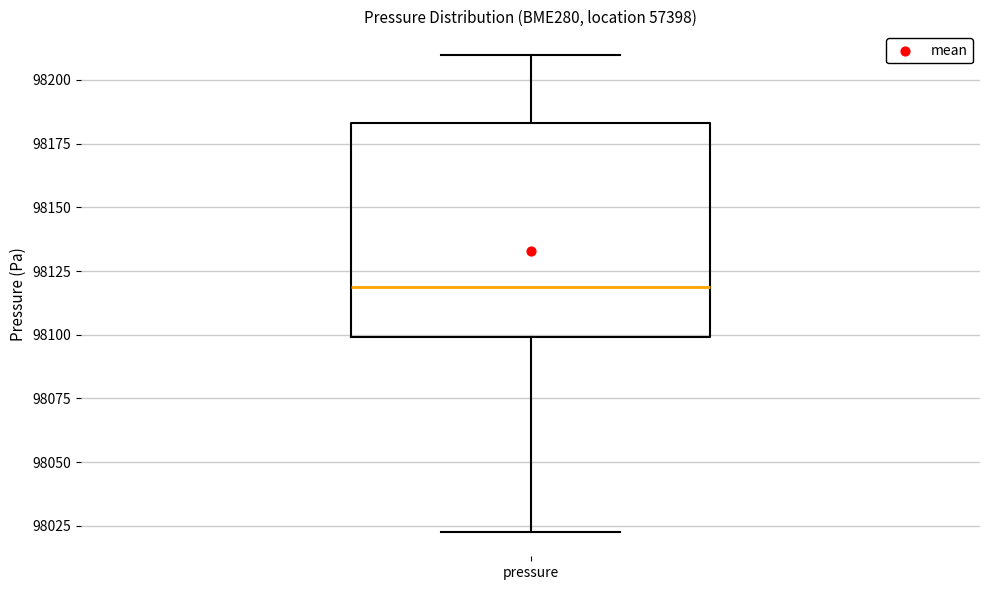

Read this box plot against the y-axis: the position of the median line, the range covered by the box, and the ends of both whiskers. The values are not printed on the chart, so give them approximately, as read against the axis.

median 98120, box 98100 to 98185, whiskers 98020 to 98210